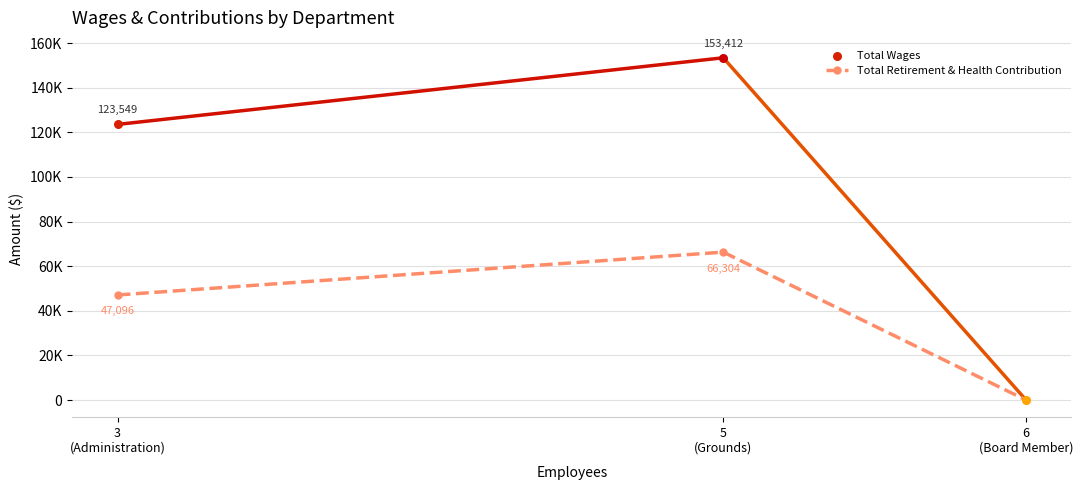

What is the change in value from 3
(Administration) to 5
(Grounds)?

+19208